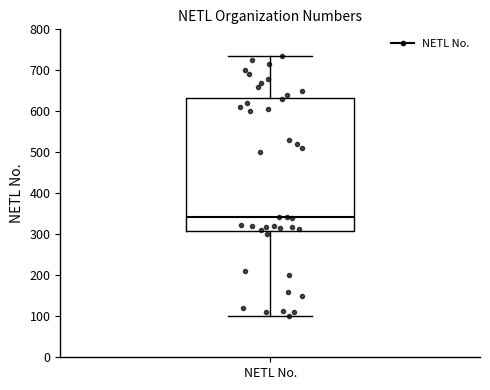

Read this box plot against the y-axis: the position of the median line, the range covered by the box, and the ends of both whiskers. The values are not printed on the chart, so give them approximately, as read against the axis.

median 340, box 310 to 630, whiskers 100 to 740